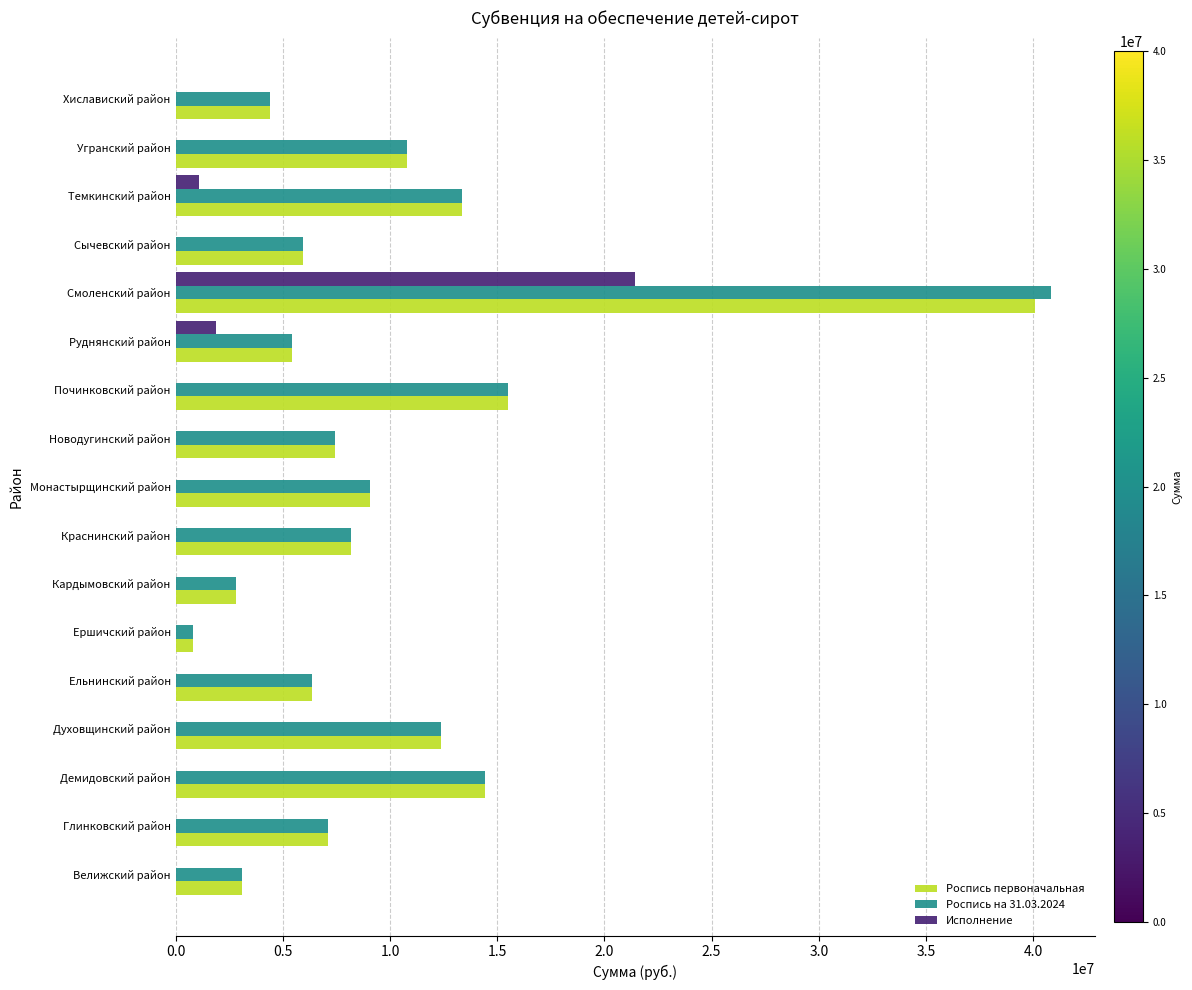

What are all the series names shown in the legend?

Роспись первоначальная, Роспись на 31.03.2024, Исполнение